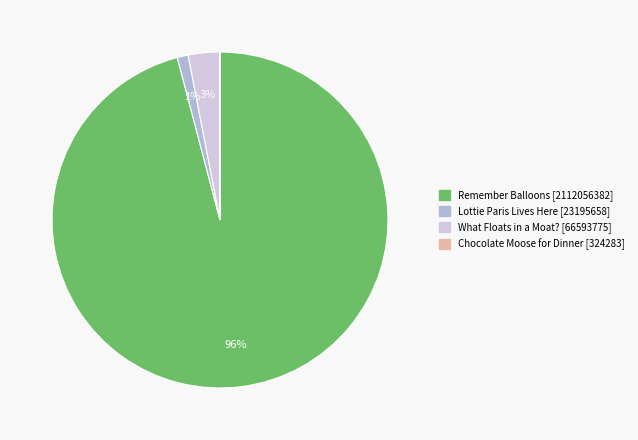

To the nearest percent, what is the difference between the largest and smallest slice percentages?

96%